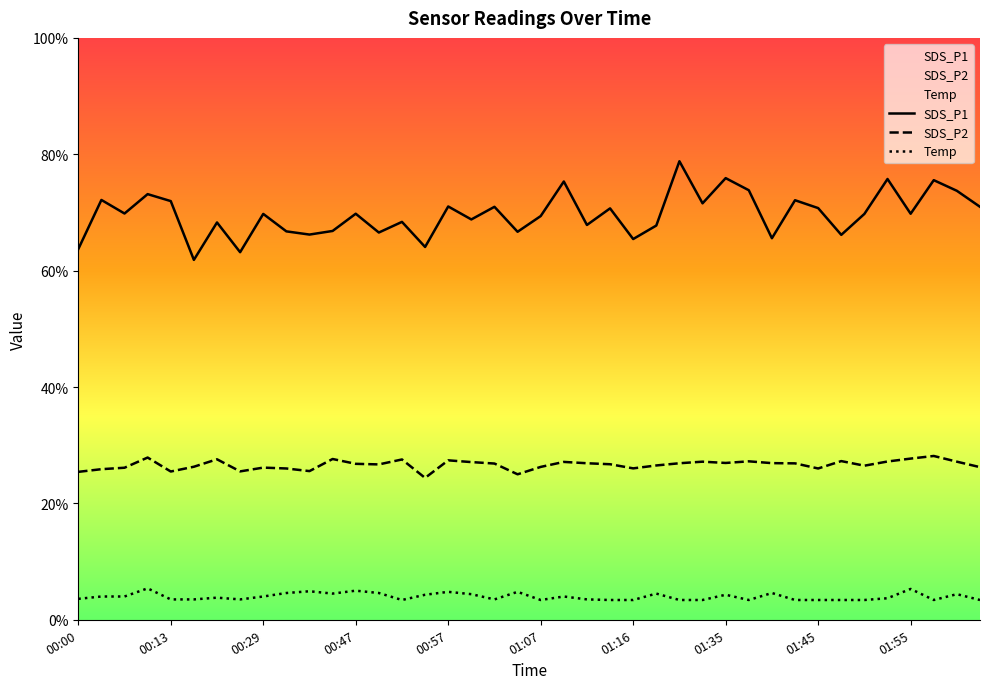

True or false: Temp and SDS_P1 intersect in this chart.

False